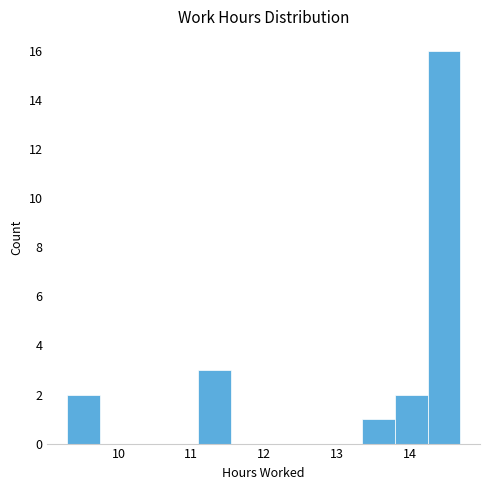

Reading left to right, transcribe this chart: for each bar, give the range it covers on the x-axis and its height. Neither the bar edges nor the heights are printed on the chart, so give them approximately, as read against the axes.

9.3 to 9.7: 2
9.7 to 10.2: 0
10.2 to 10.6: 0
10.6 to 11.1: 0
11.1 to 11.5: 3
11.5 to 12.0: 0
12.0 to 12.4: 0
12.4 to 12.9: 0
12.9 to 13.3: 0
13.3 to 13.8: 1
13.8 to 14.2: 2
14.2 to 14.7: 16